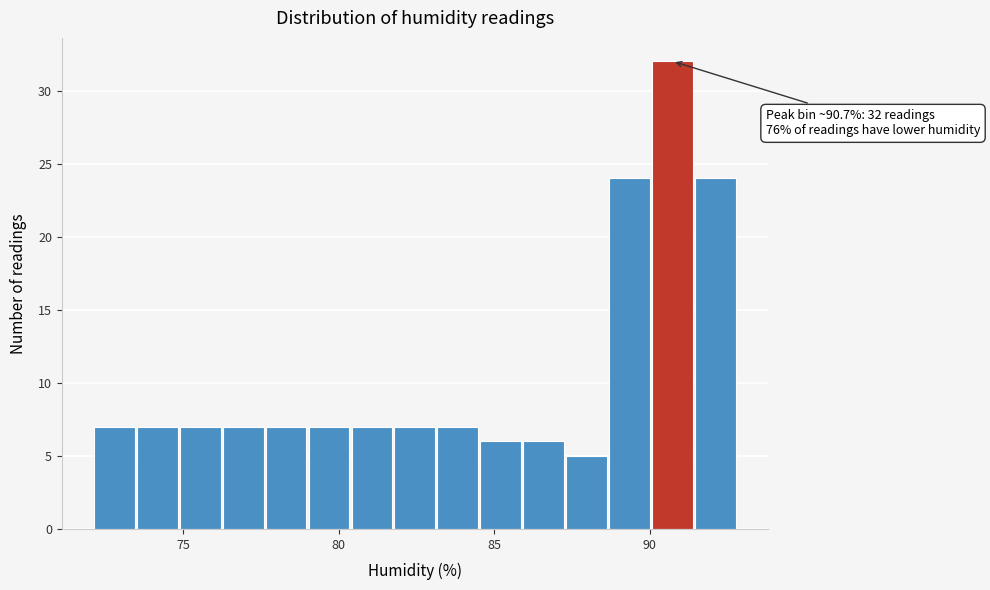

Around what value on the x-axis is the tallest bar? Give the approximate position of its centre, as read against the axis.

90.5